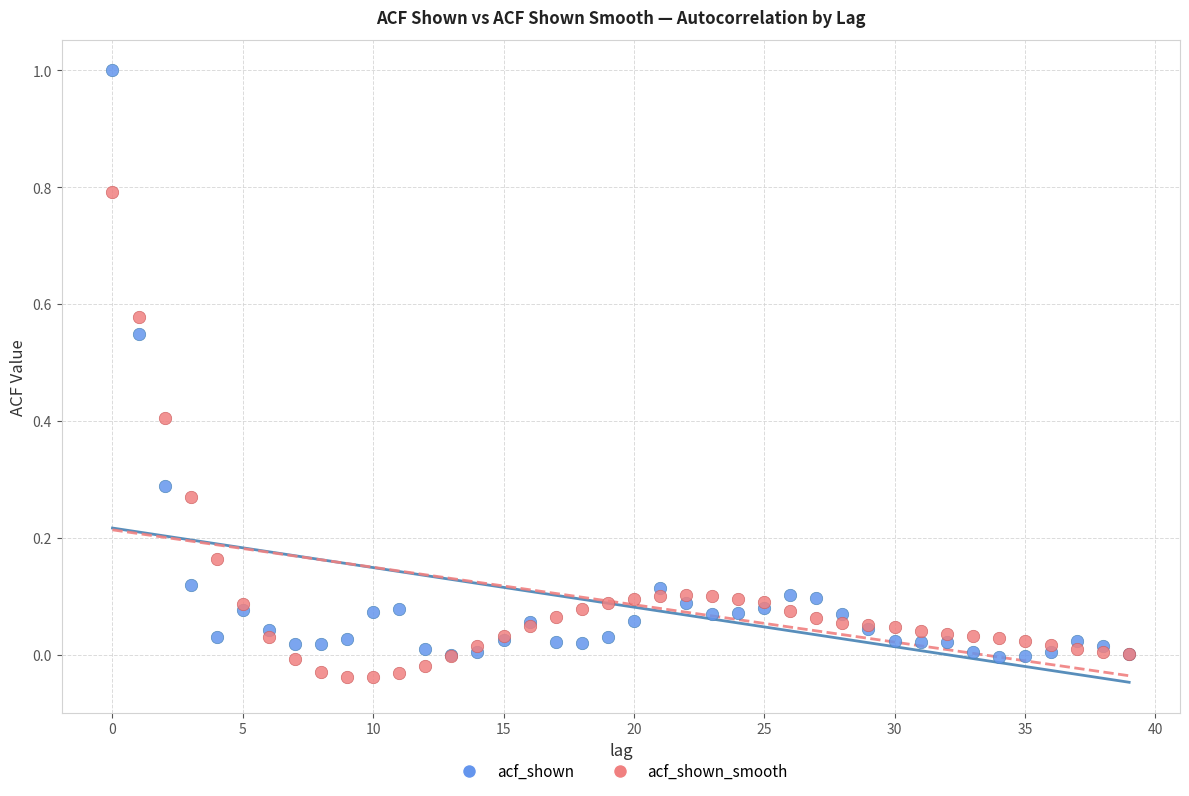

What are all the series names shown in the legend?

acf_shown, acf_shown_smooth